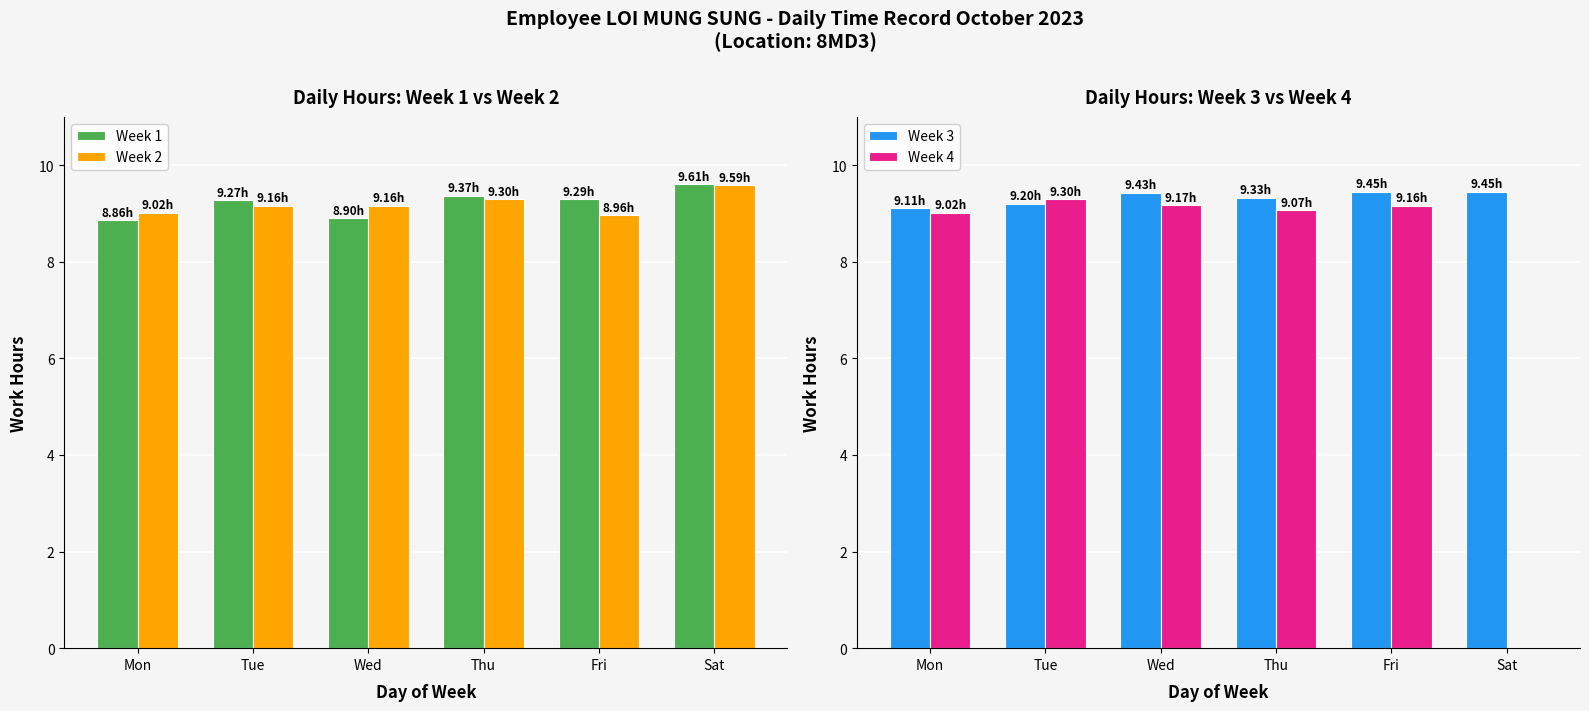

At which label does Week 4 reach its minimum?

Sat